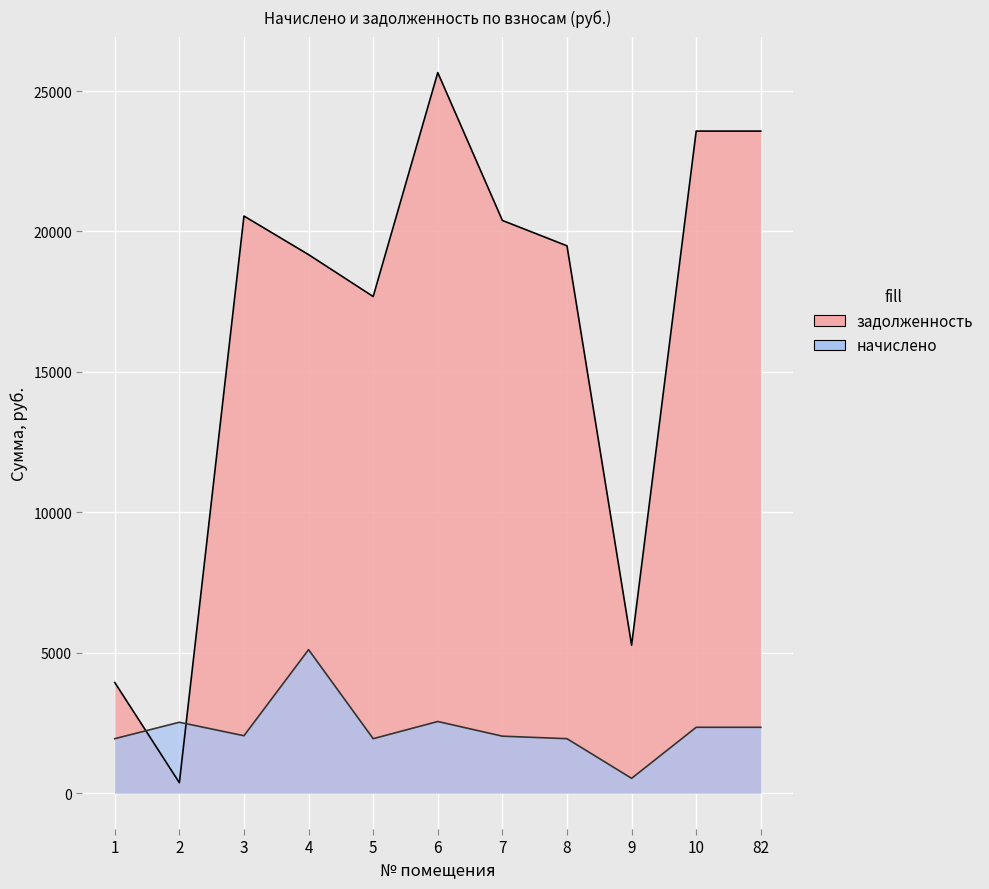

What are all the series names shown in the legend?

начислено, задолженность